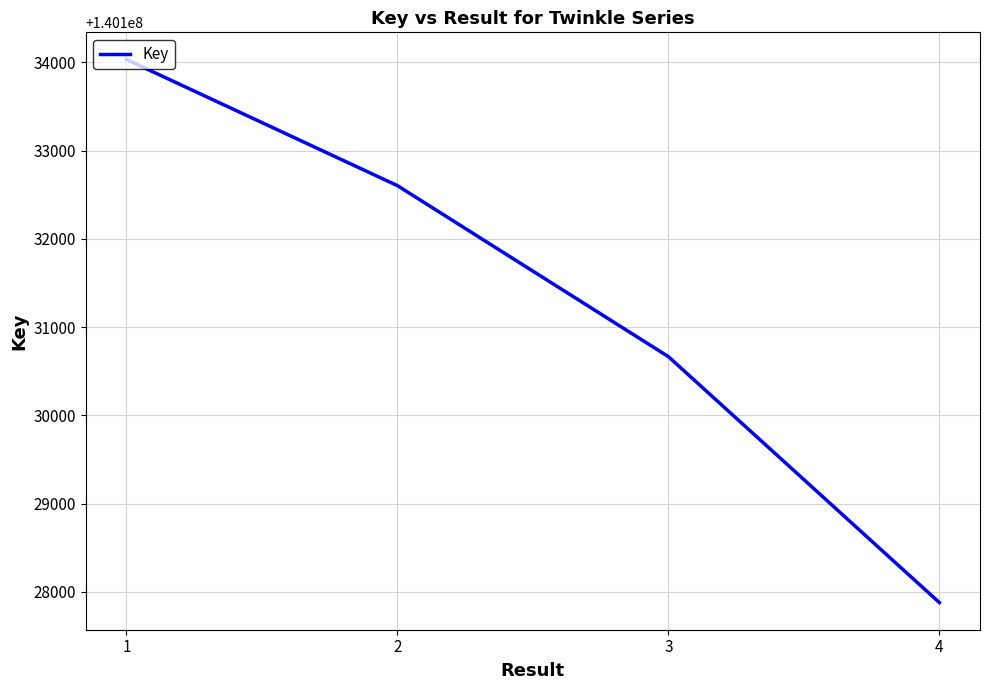

Reading right to left, list all the values displayed in this chart.

140127879	140130665	140132602	140134031